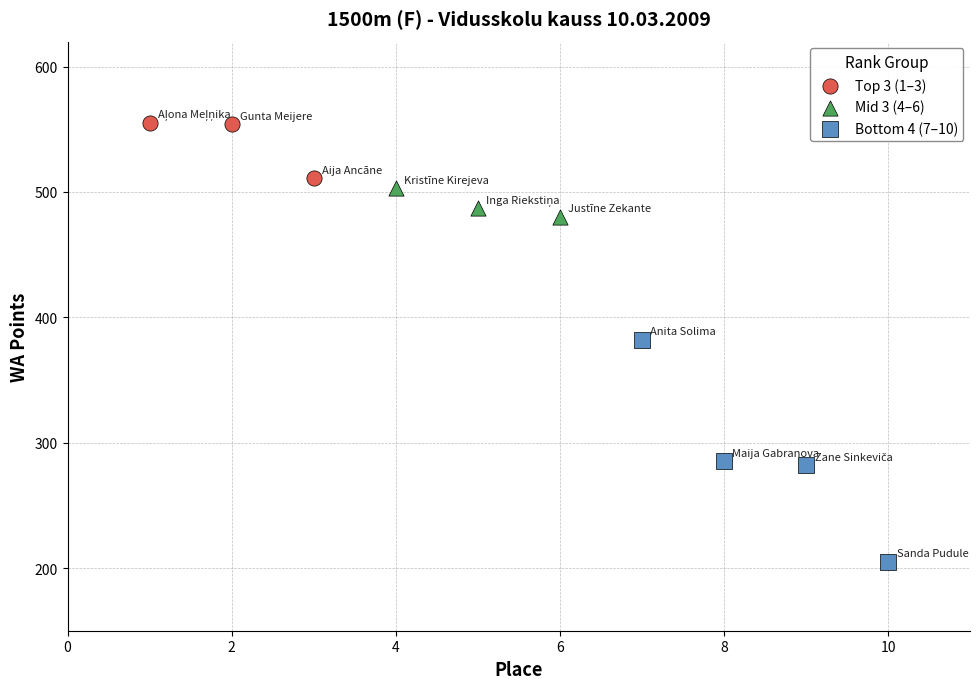

What are all the series names shown in the legend?

Top 3 (1–3), Mid 3 (4–6), Bottom 4 (7–10)